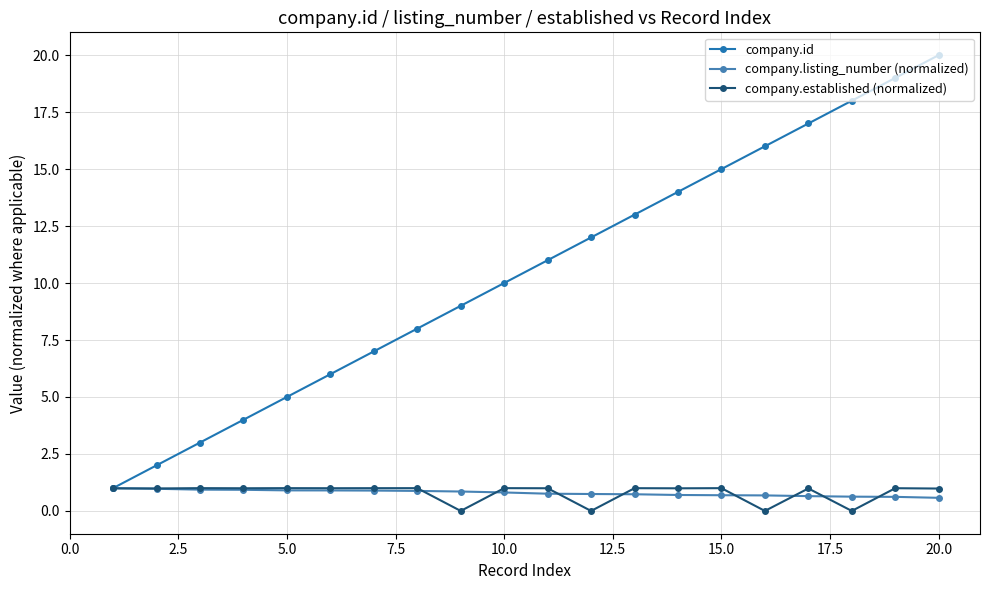

What is the value of the company.established (normalized) point at the 15th from the left?

1.0